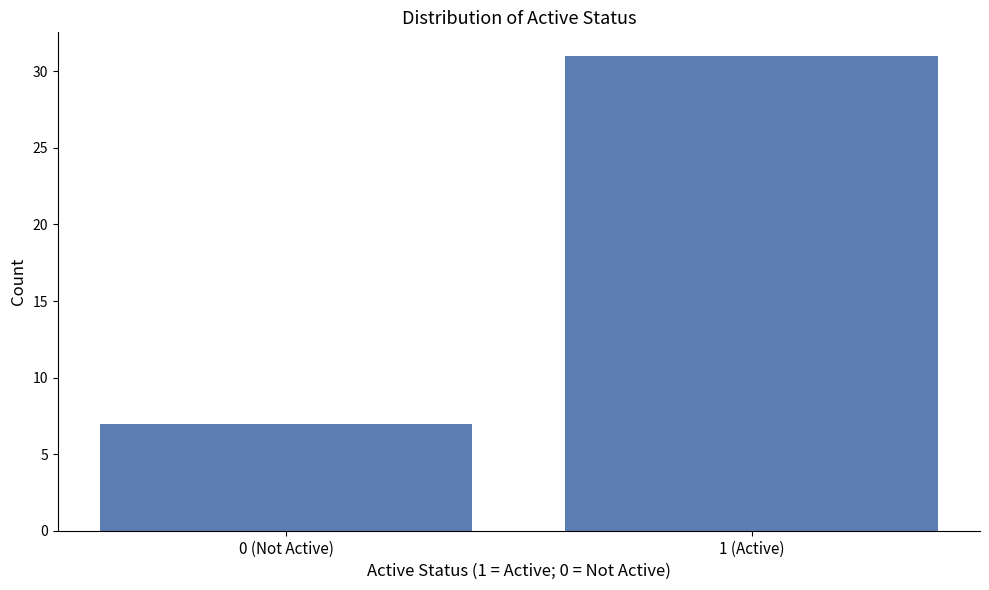

Reading right to left, transcribe all the data shown in this chart.

31	7